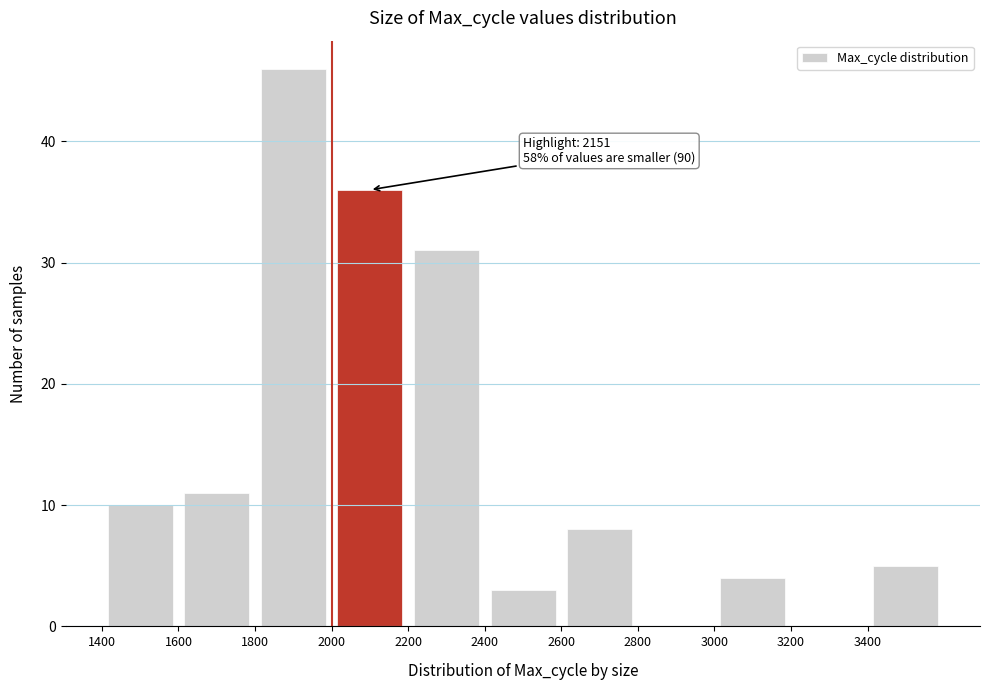

Which range on the x-axis has the tallest bar?

1800 to 2000